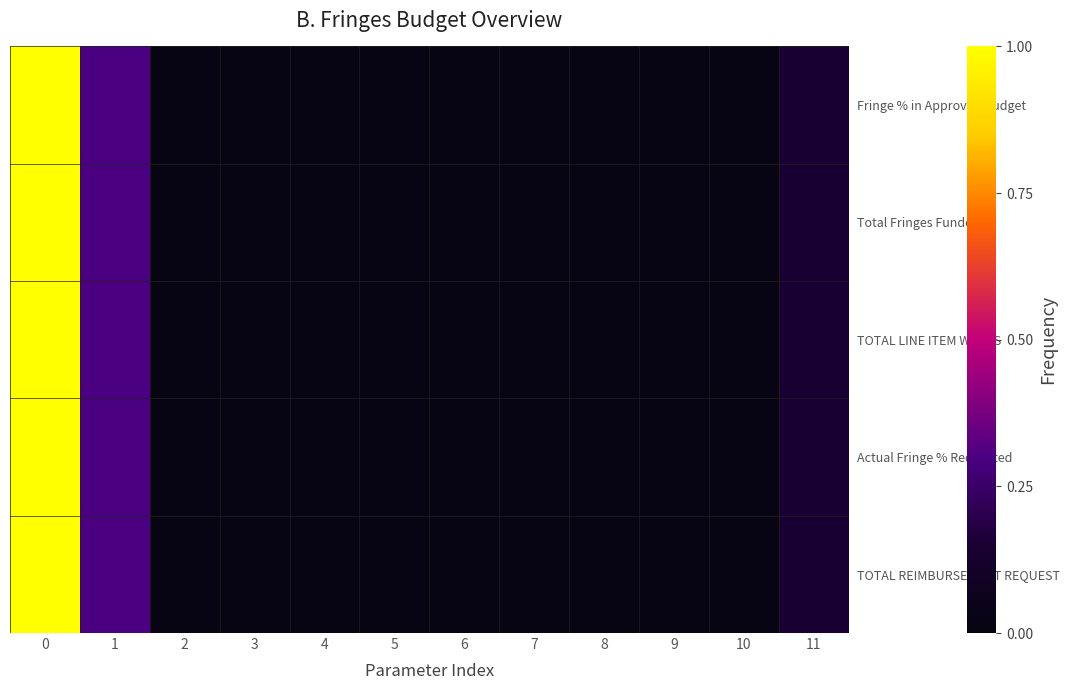

Reading left to right, list all the values displayed in this chart.

Fringe % in Approved Budget: 0=1.0	1=0.3	2=0.0	3=0.0	4=0.0	5=0.0	6=0.0	7=0.0	8=0.0	9=0.0	10=0.0	11=0.1
Total Fringes Funded: 0=1.0	1=0.3	2=0.0	3=0.0	4=0.0	5=0.0	6=0.0	7=0.0	8=0.0	9=0.0	10=0.0	11=0.1
TOTAL LINE ITEM WAGES: 0=1.0	1=0.3	2=0.0	3=0.0	4=0.0	5=0.0	6=0.0	7=0.0	8=0.0	9=0.0	10=0.0	11=0.1
Actual Fringe % Requested: 0=1.0	1=0.3	2=0.0	3=0.0	4=0.0	5=0.0	6=0.0	7=0.0	8=0.0	9=0.0	10=0.0	11=0.1
TOTAL REIMBURSEMENT REQUEST: 0=1.0	1=0.3	2=0.0	3=0.0	4=0.0	5=0.0	6=0.0	7=0.0	8=0.0	9=0.0	10=0.0	11=0.1